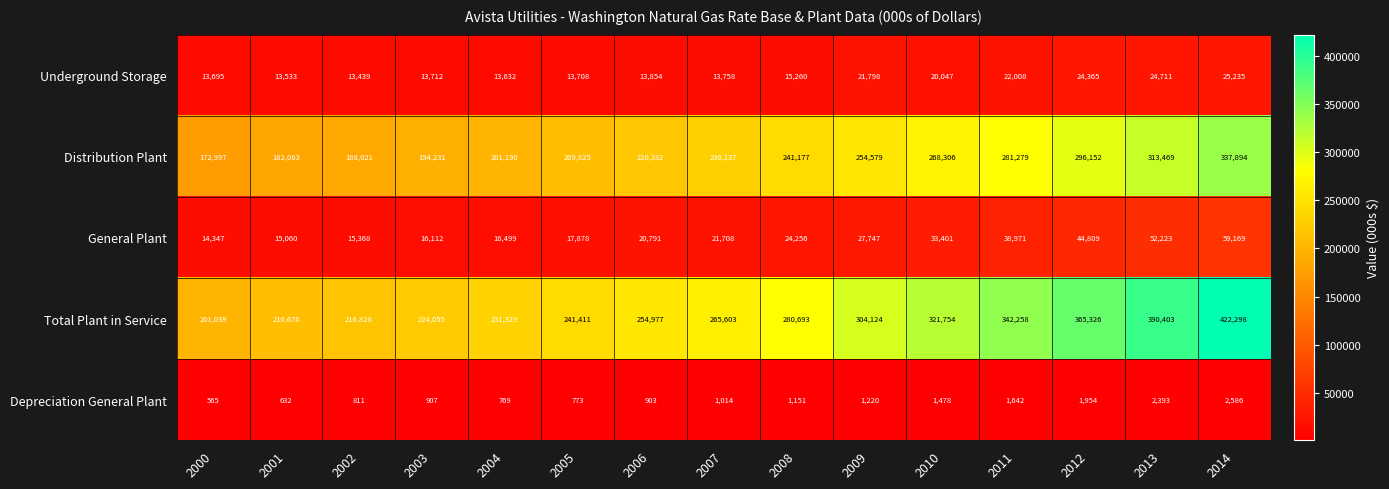

Which series has the largest total across all categories?

Total Plant in Service